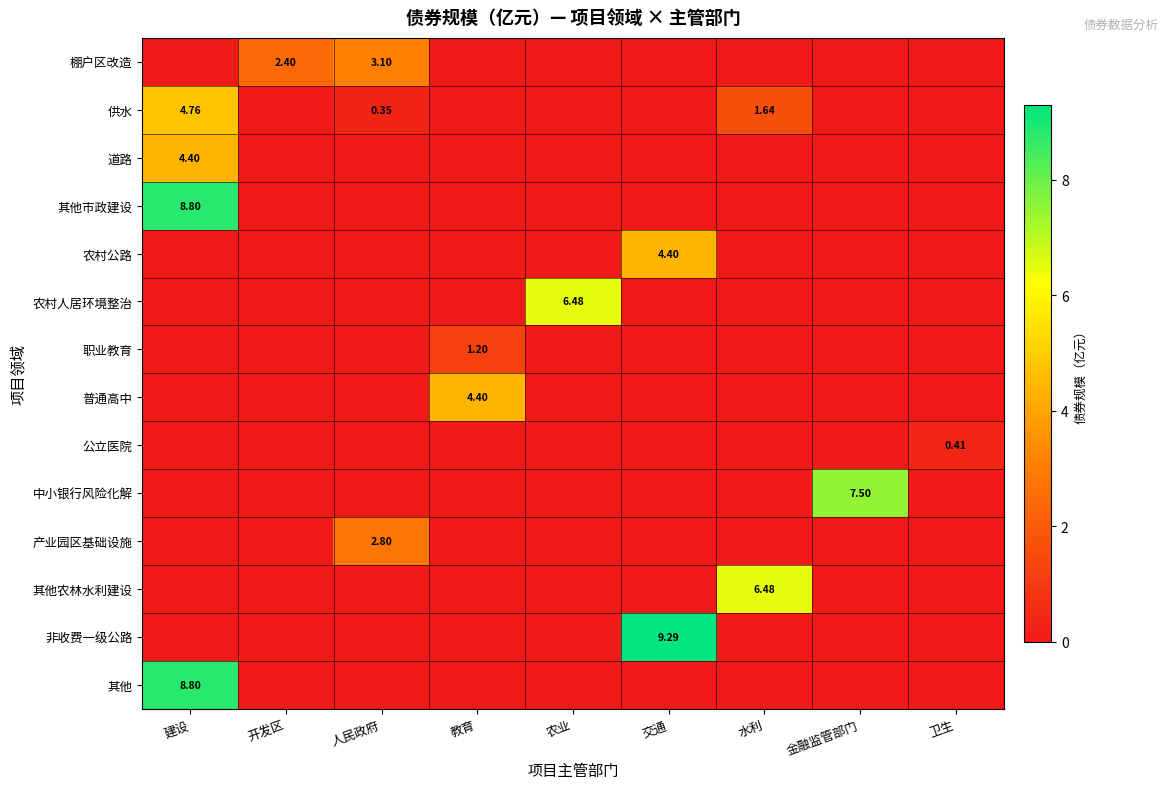

The value of 棚户区改造 at 教育 is -1.1. True or false?

False